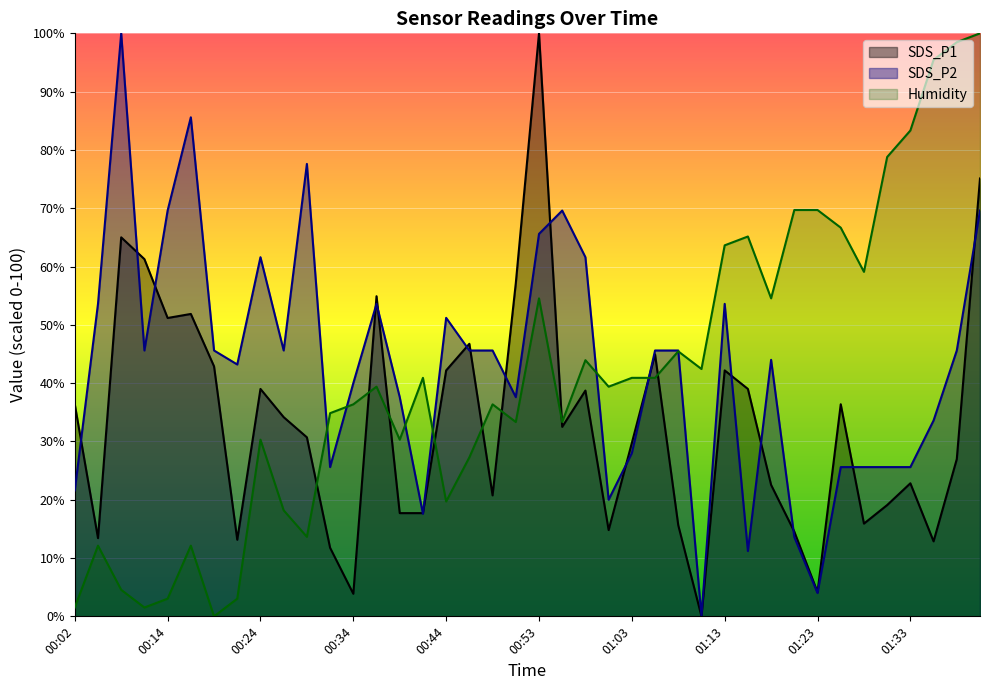

How many times do Humidity and SDS_P1 cross each other?

9